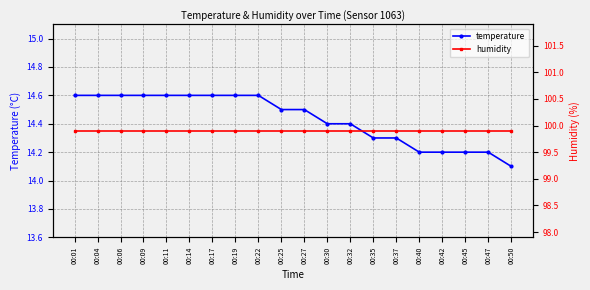

Reading left to right, what are all the values shown in this chart?

temperature: 14.6	14.6	14.6	14.6	14.6	14.6	14.6	14.6	14.6	14.5	14.5	14.4	14.4	14.3	14.3	14.2	14.2	14.2	14.2	14.1
humidity: 99.9	99.9	99.9	99.9	99.9	99.9	99.9	99.9	99.9	99.9	99.9	99.9	99.9	99.9	99.9	99.9	99.9	99.9	99.9	99.9